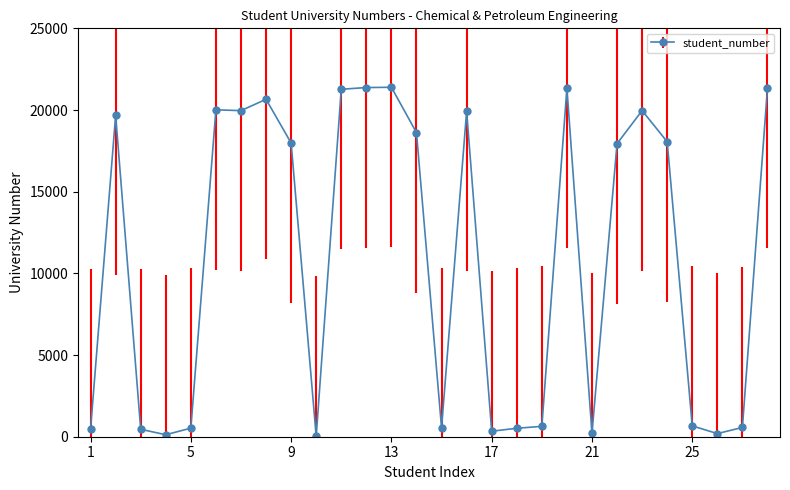

True or false: there are more than 0 points higher than both neighbors.

True